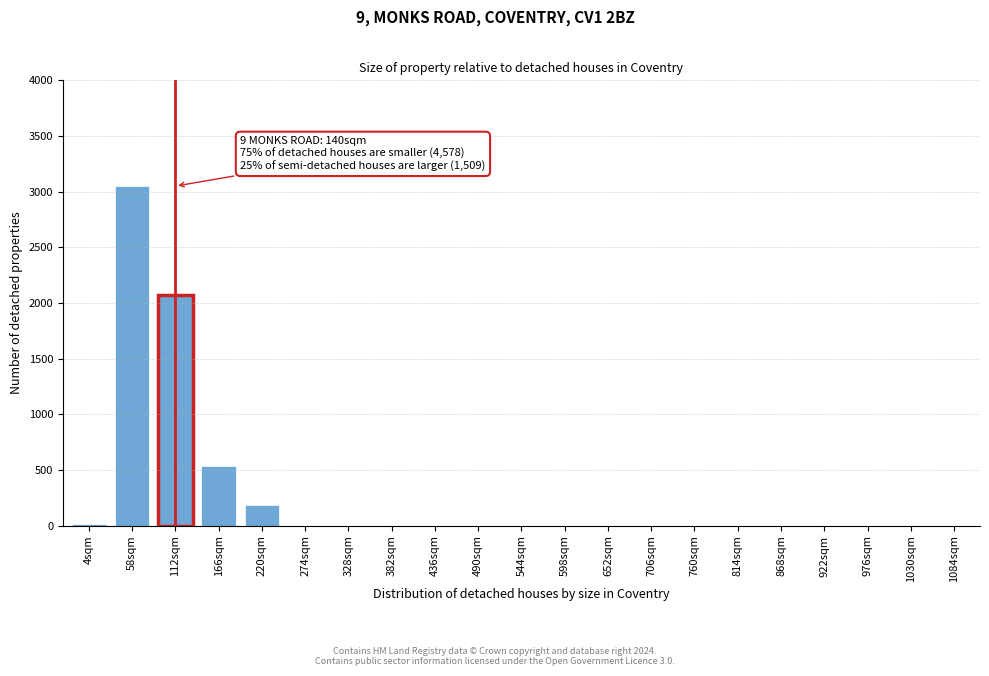

Reading left to right, transcribe all the data shown in this chart.

4sqm=17	58sqm=3050	112sqm=2070	166sqm=535	220sqm=185	274sqm=0	328sqm=0	382sqm=0	436sqm=0	490sqm=0	544sqm=0	598sqm=0	652sqm=0	706sqm=0	760sqm=0	814sqm=0	868sqm=0	922sqm=0	976sqm=0	1030sqm=0	1084sqm=0